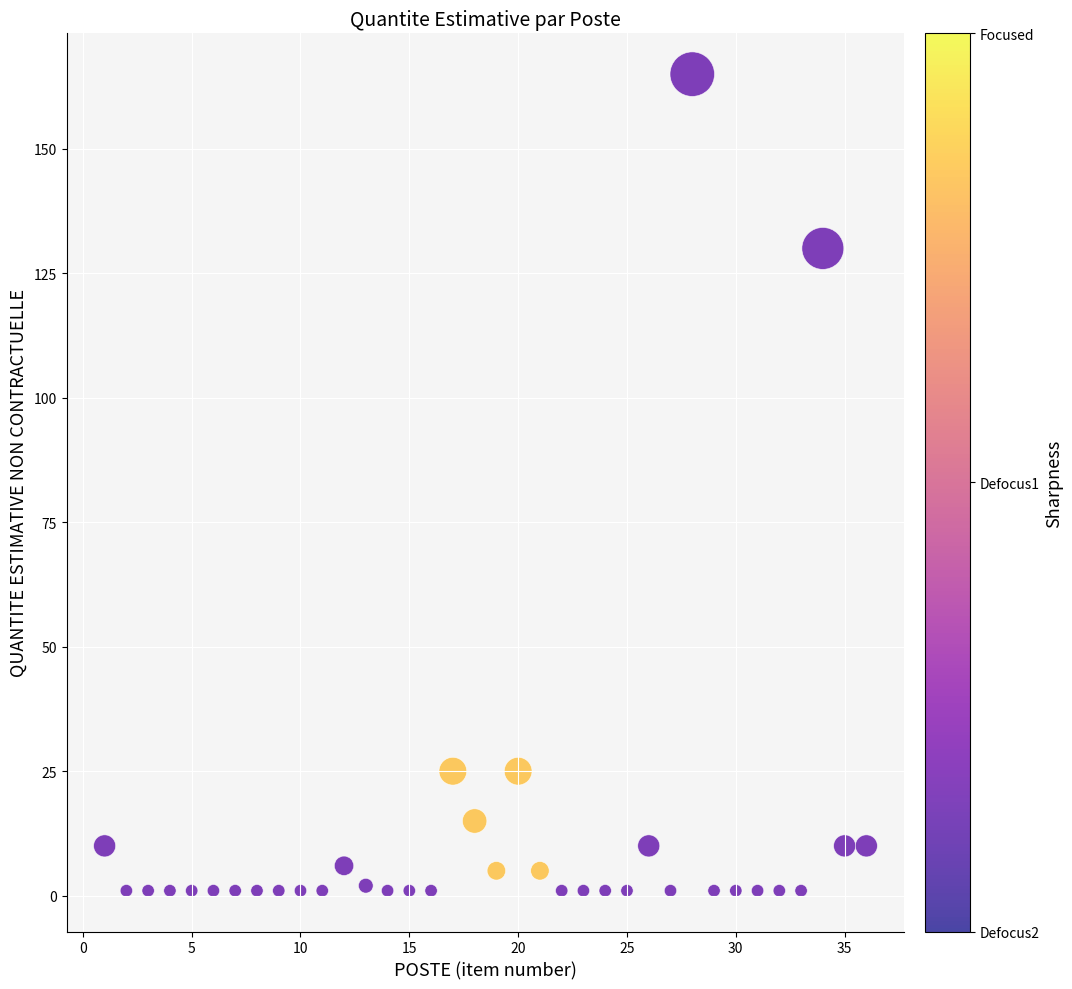

What is the range of Y values (max minus min)?

164